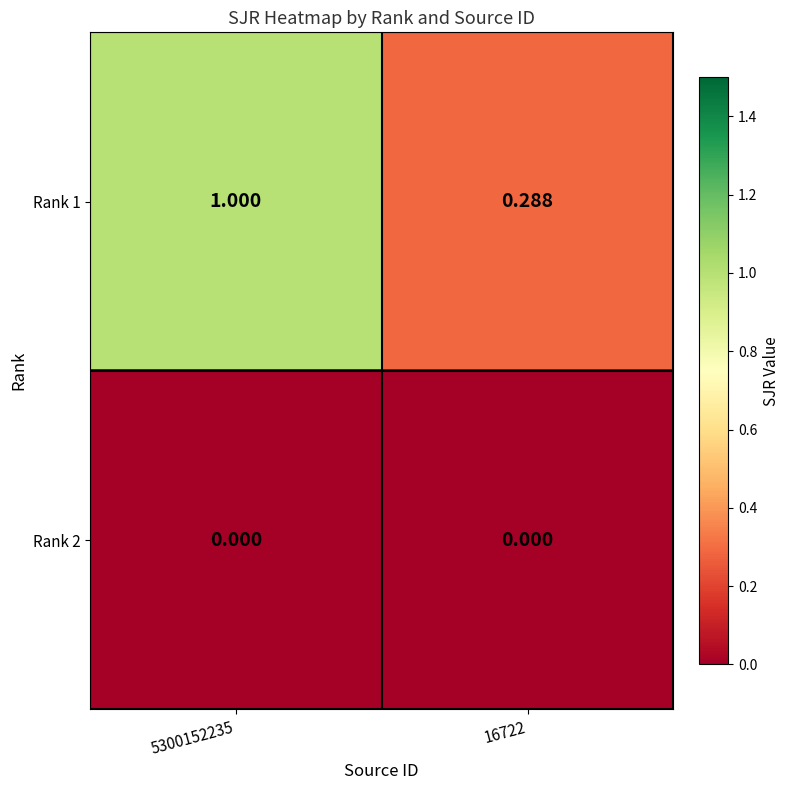

Is the value of Rank 2 at 5300152235 greater than the value of Rank 1 at 16722?

No